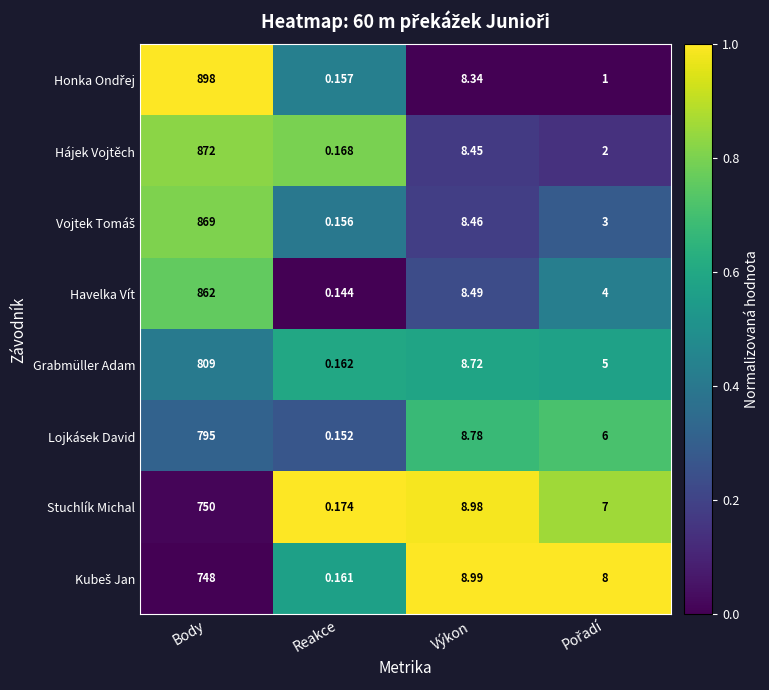

Which category has the highest value across all series?

Body